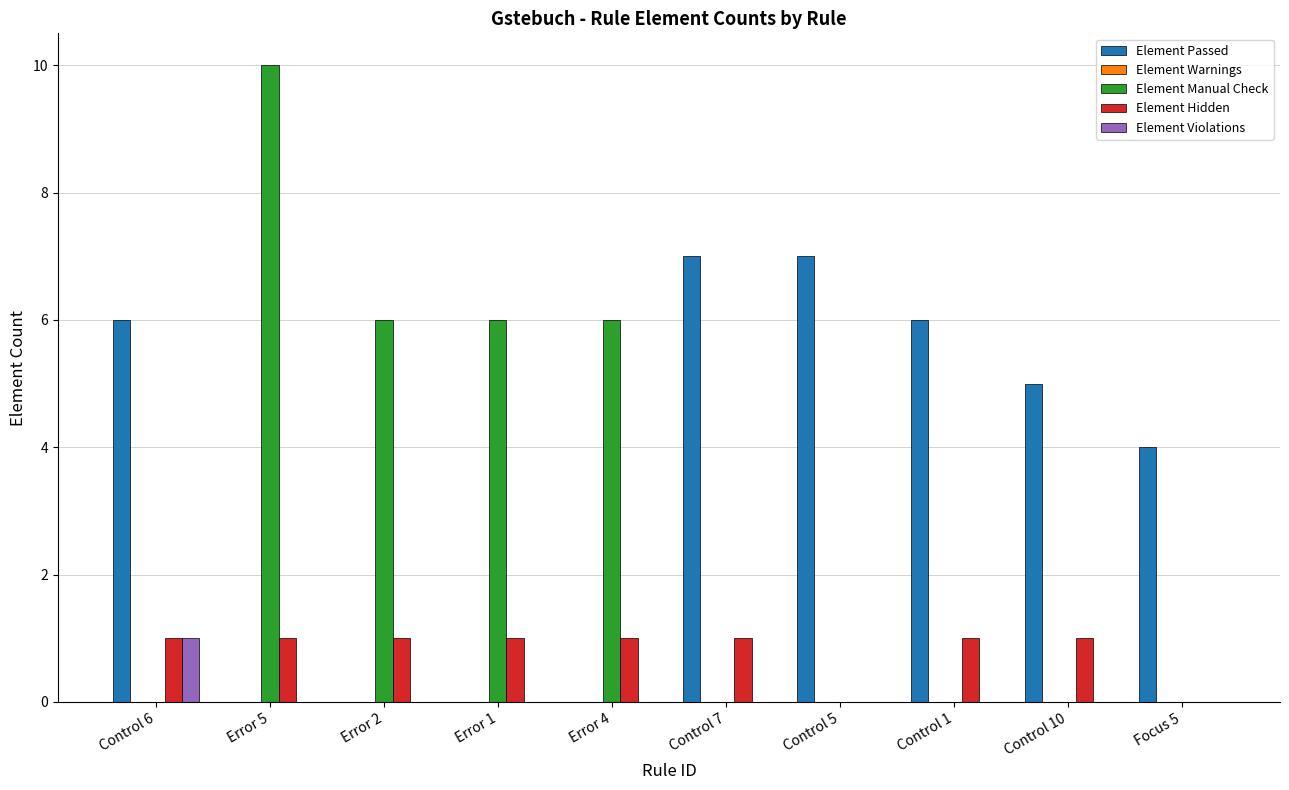

Is it true that Element Violations equals 0 at Control 1?

True